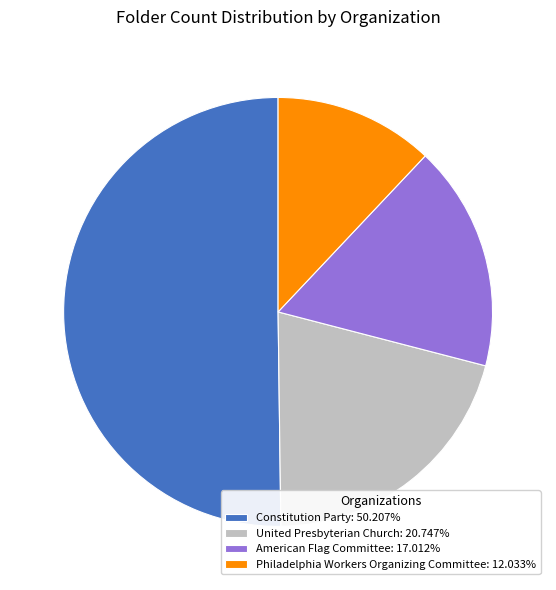

Rank the categories by value from highest to lowest.

Constitution Party, United Presbyterian Church, American Flag Committee, Philadelphia Workers Organizing Committee